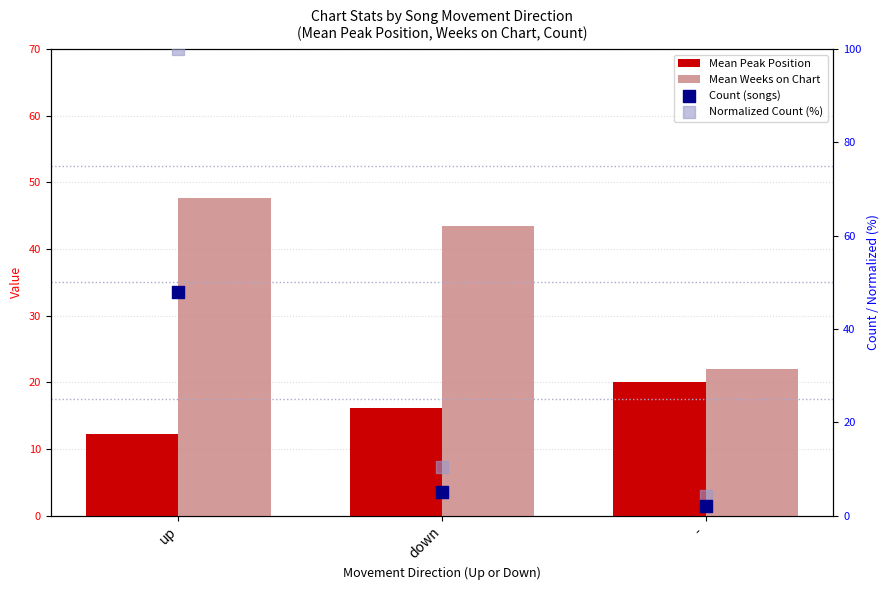

Which series has the largest total across all categories?

Normalized Count (%)